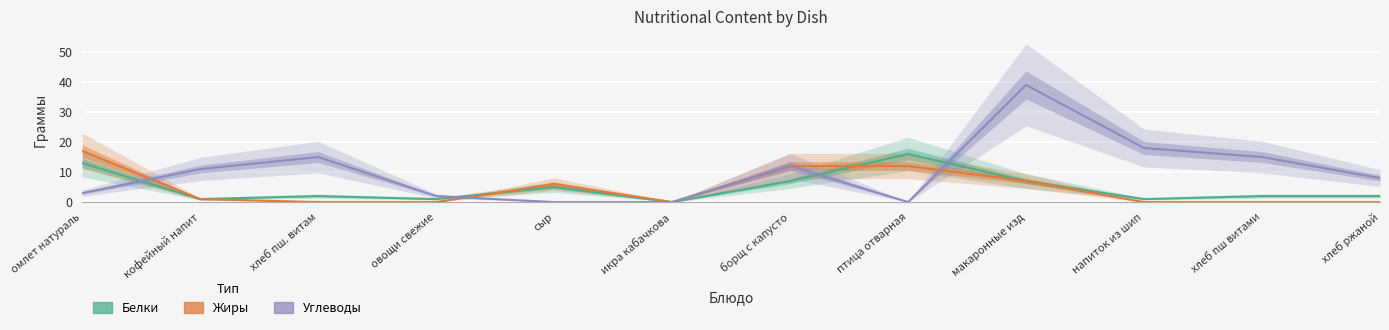

What is the highest value of the Жиры series?

17